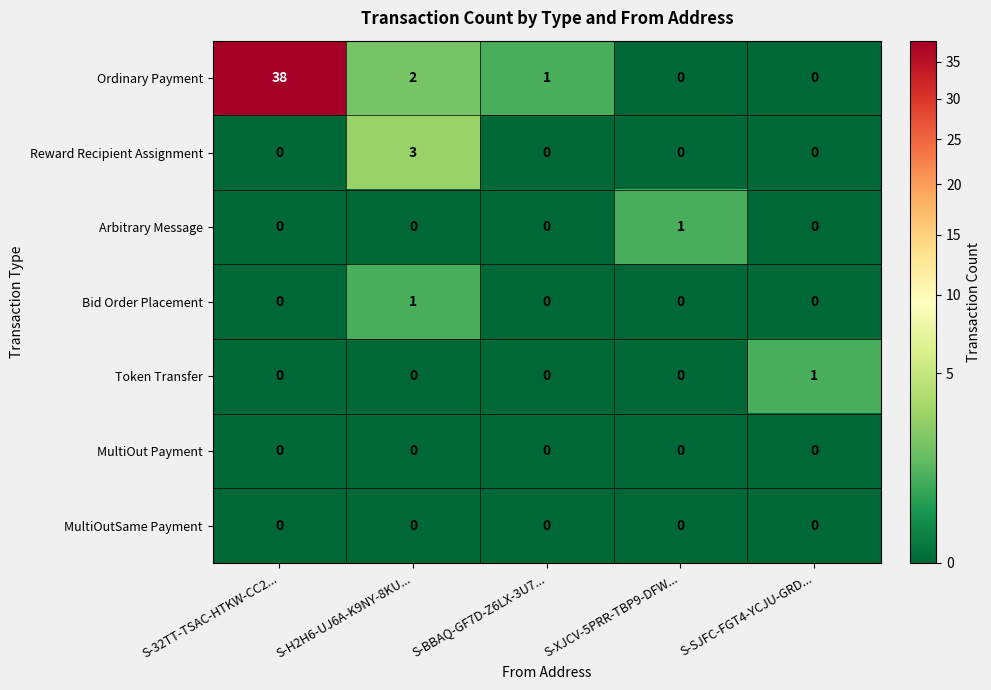

Which series has the largest range (max minus min)?

Ordinary Payment